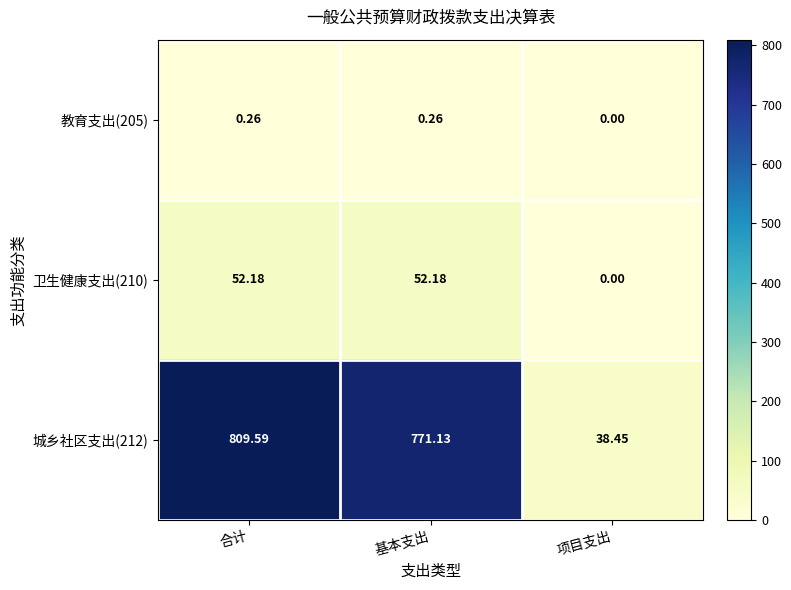

At 基本支出, list the series in order from smallest to largest.

教育支出(205), 卫生健康支出(210), 城乡社区支出(212)